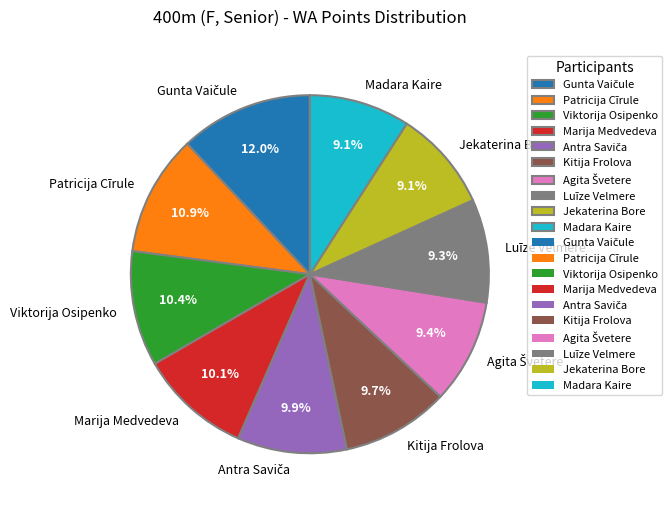

To the nearest percent, what is the difference between the largest and smallest slice percentages?

3%